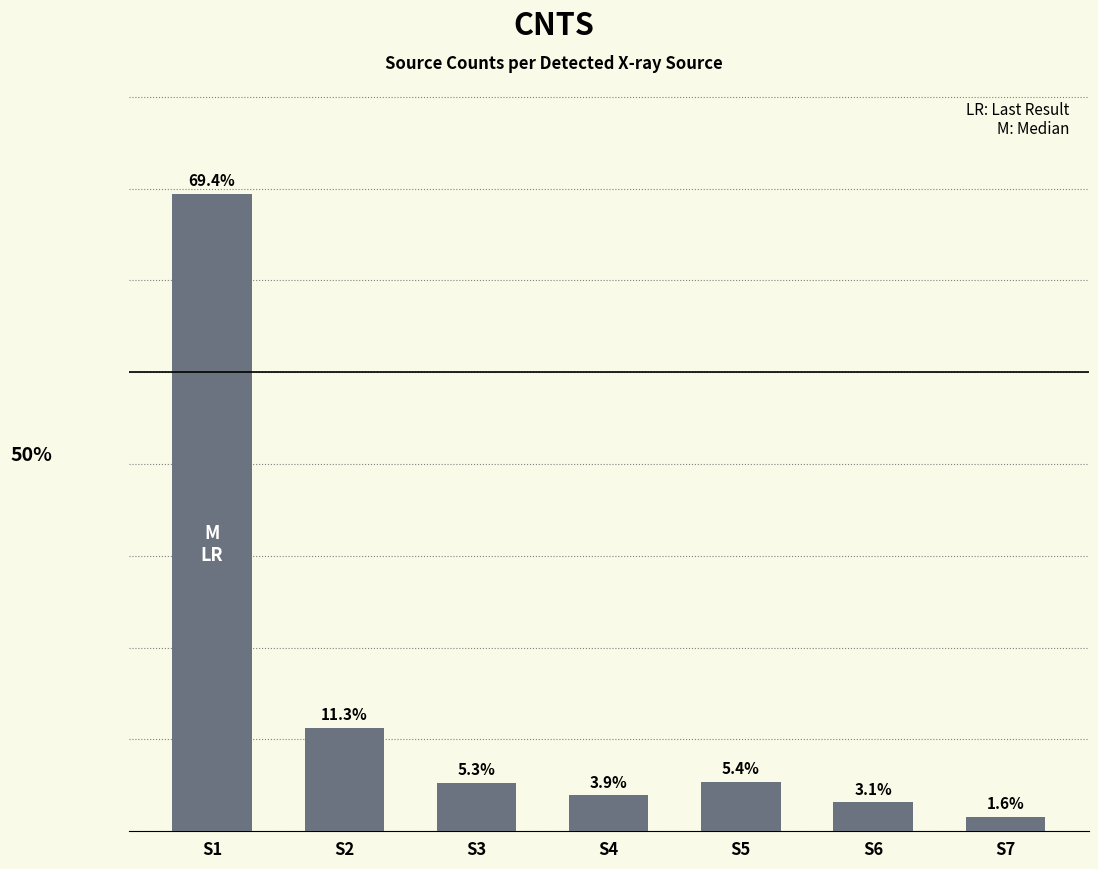

Where is the data nearest to the value 35?

S2